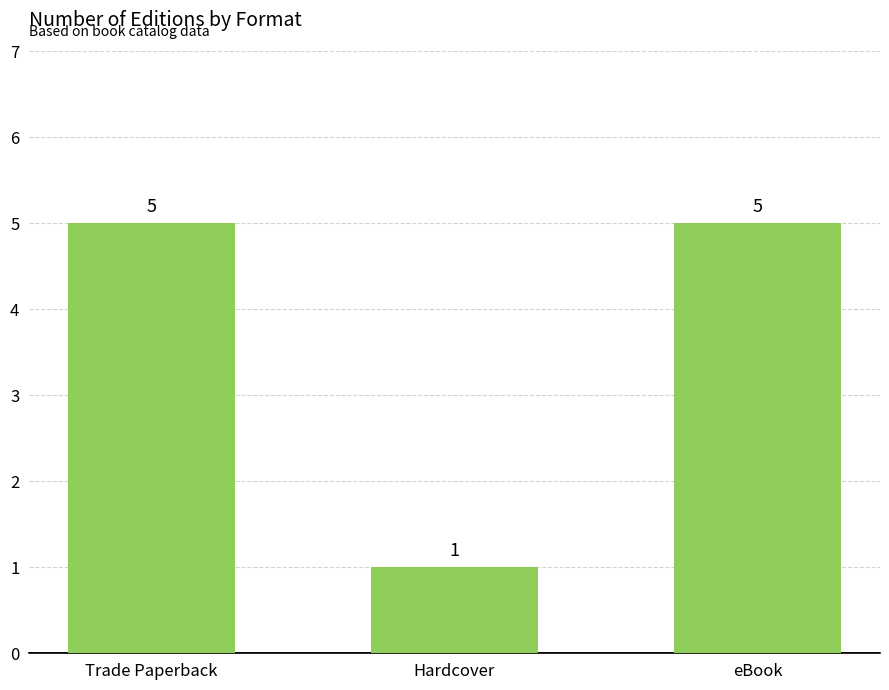

Reading left to right, list all the values displayed in this chart.

Trade Paperback=5	Hardcover=1	eBook=5